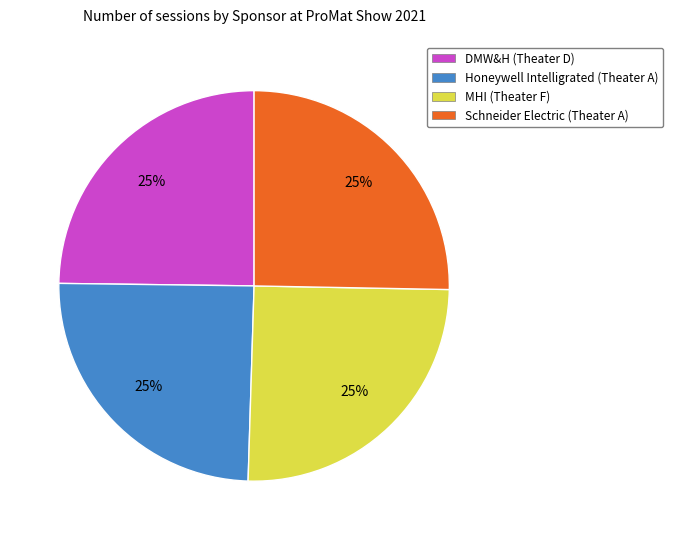

Is there any slice that represents more than half of the pie?

No